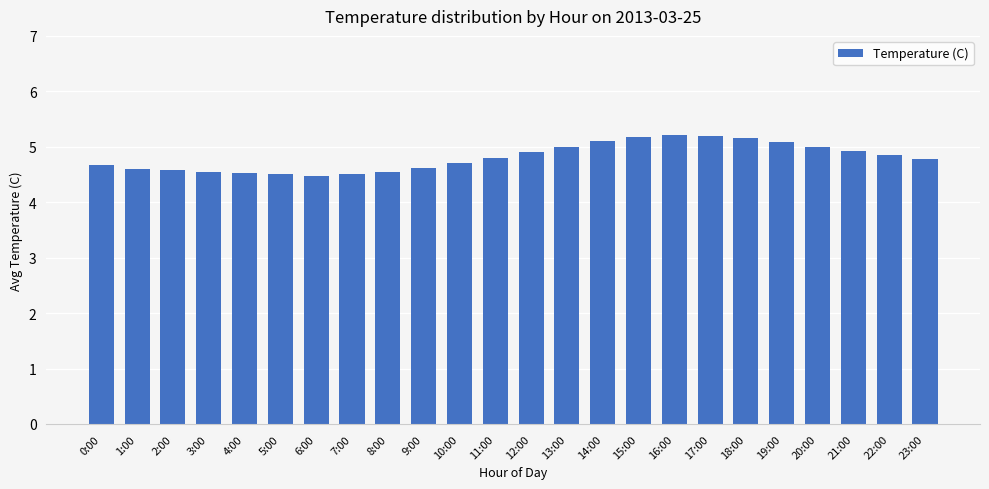

How many categories are shown in the chart?

24